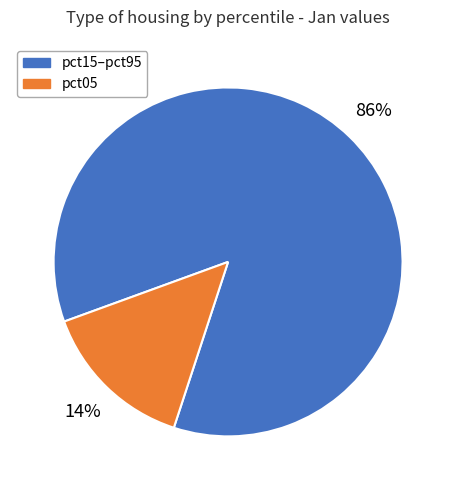

Which slice is the largest?

pct15–pct95